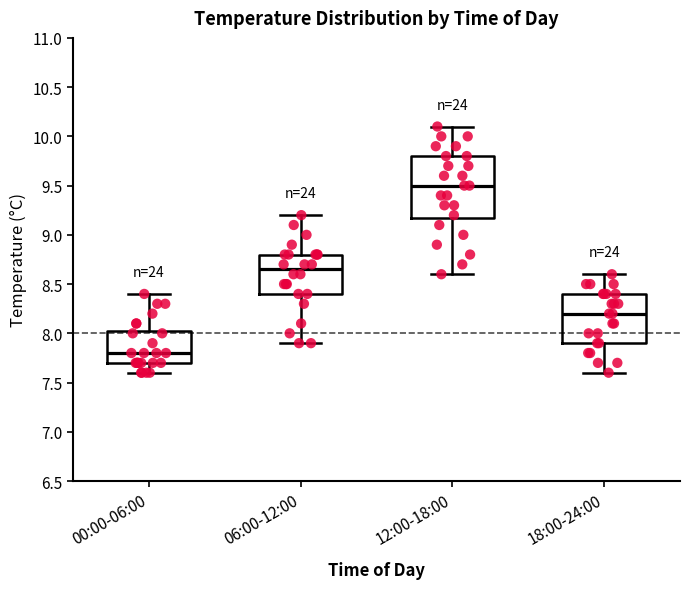

Comparing the boxes themselves (not the whiskers), which one is the tallest?

12:00-18:00